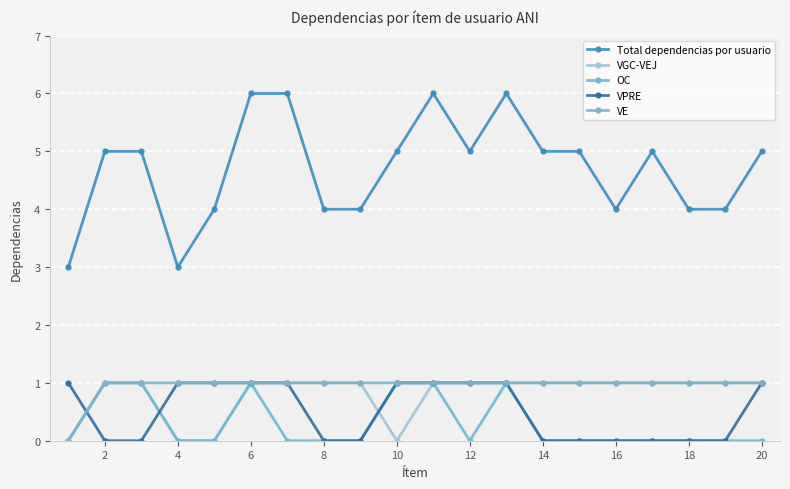

How many lines are shown in the chart?

5